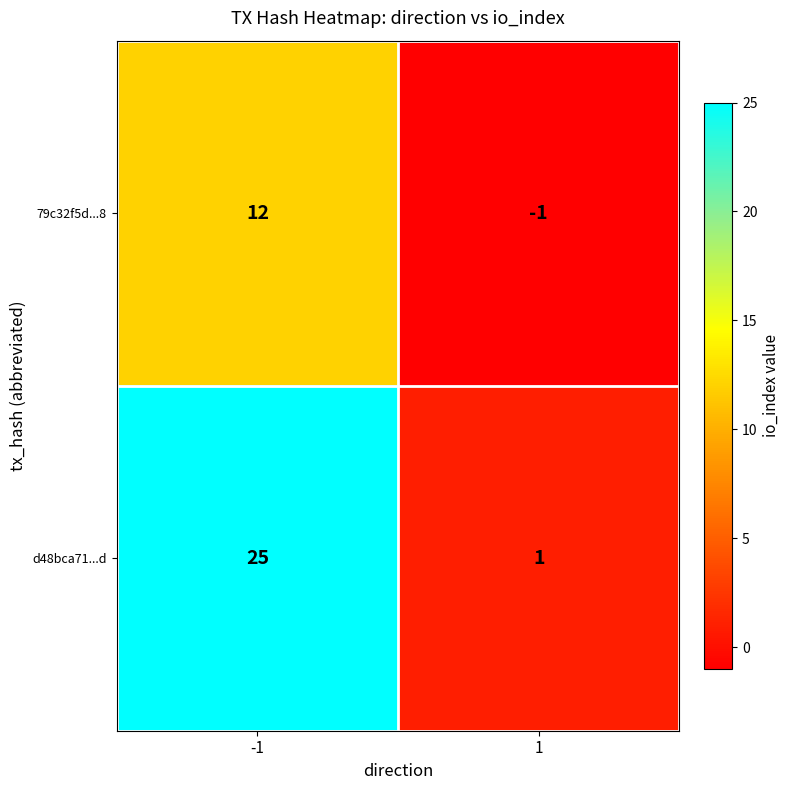

Reading left to right, list all the values displayed in this chart.

79c32f5d...8: -1=12	1=-1
d48bca71...d: -1=25	1=1